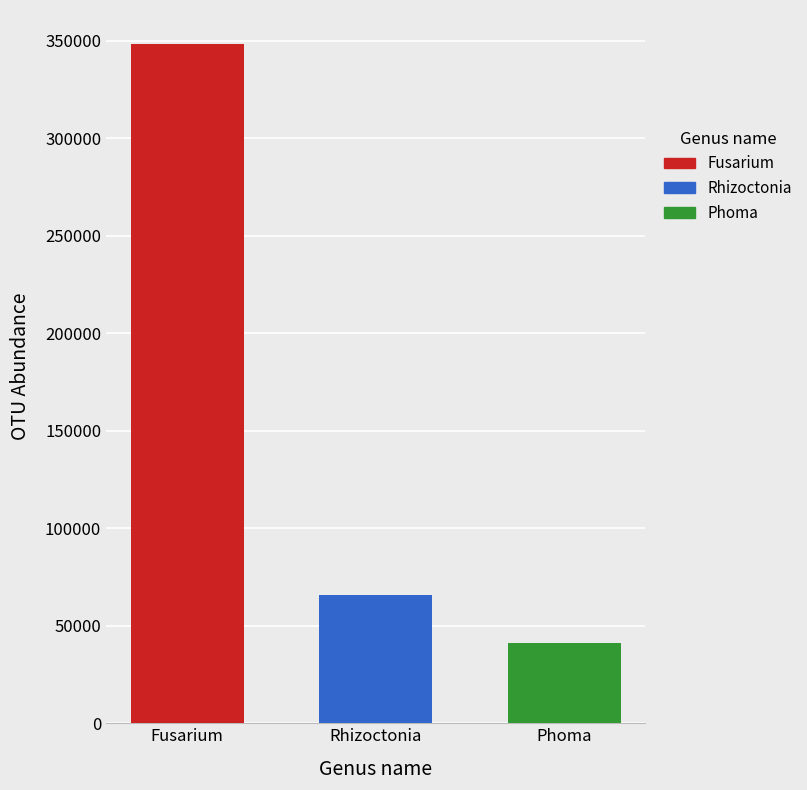

What are all the series names shown in the legend?

Fusarium, Rhizoctonia, Phoma